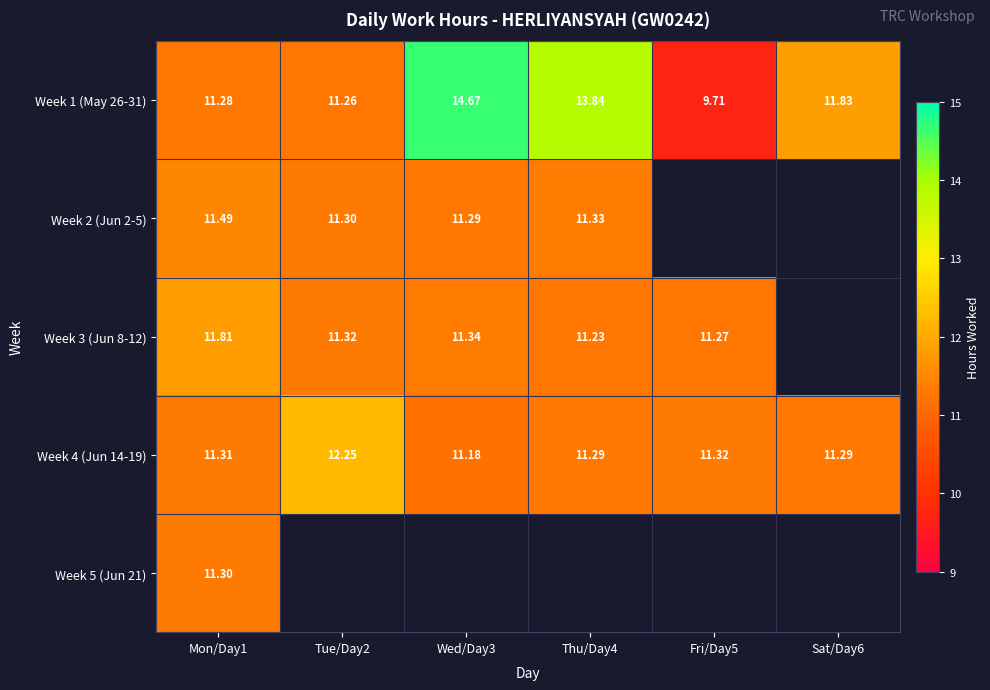

What is the difference between the highest and lowest values at Mon/Day1?

0.5